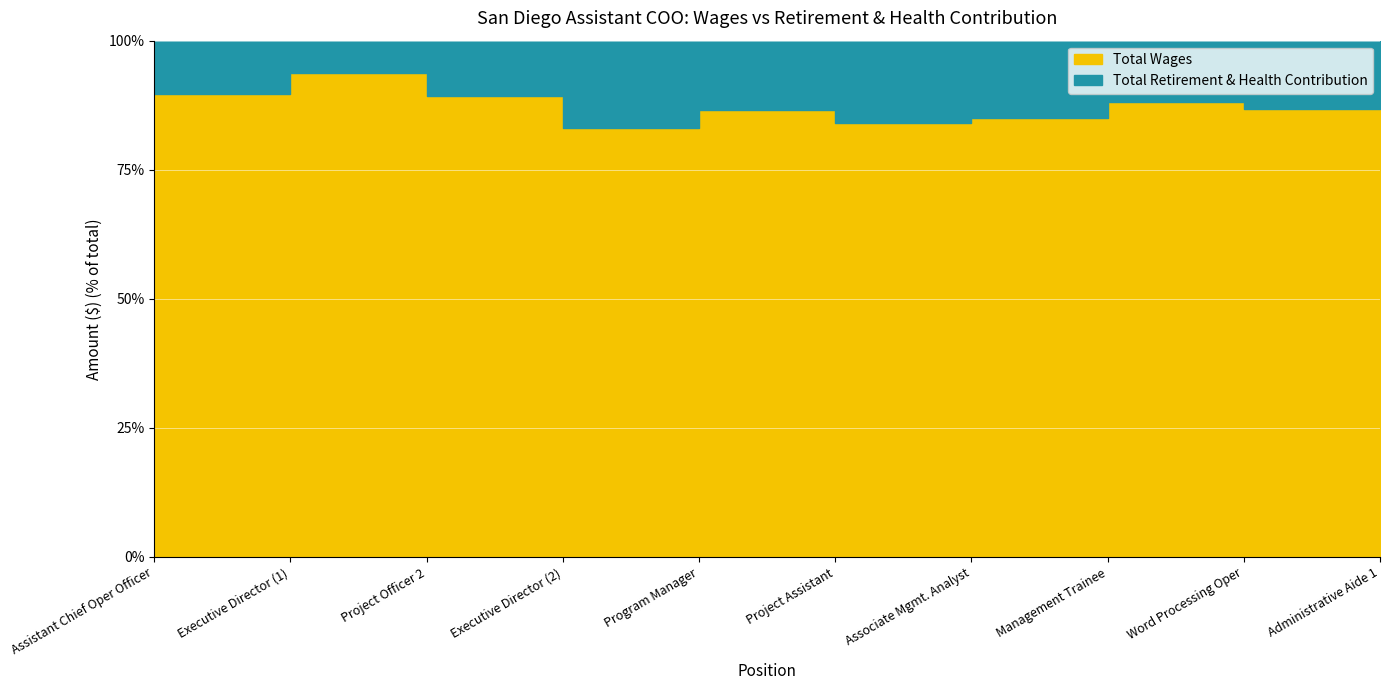

How many values in the Total Retirement & Health Contribution series are below 11551?

5